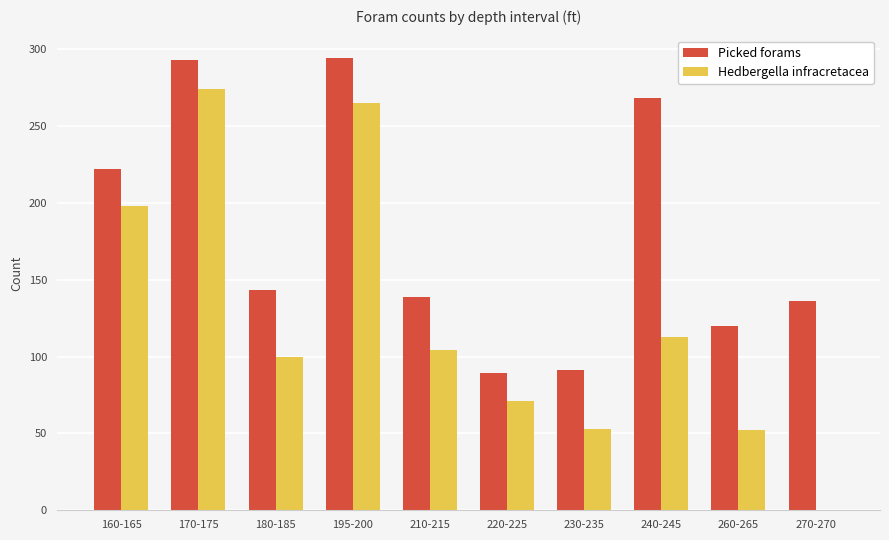

True or false: Picked forams has a value of 91 at 230-235.

True